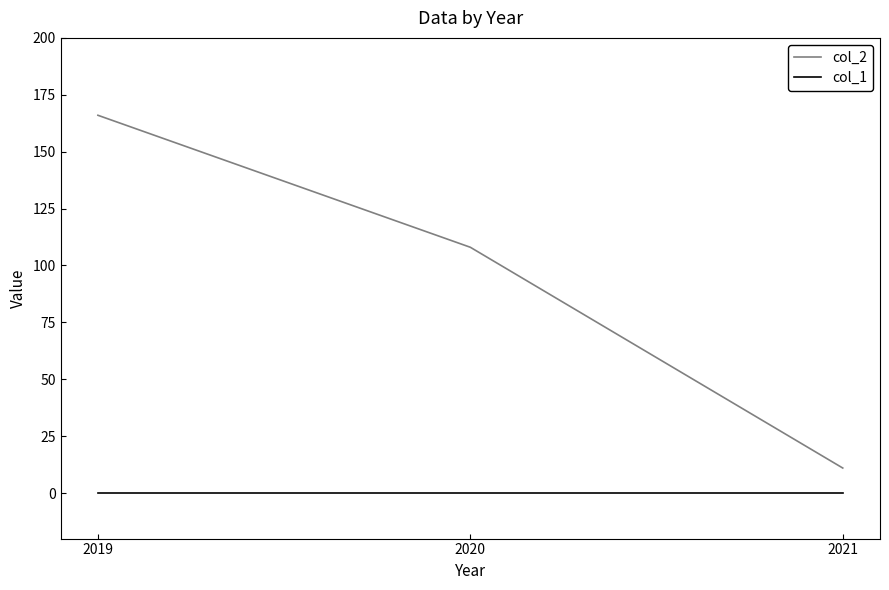

At which category is the sum across all series the highest?

2019